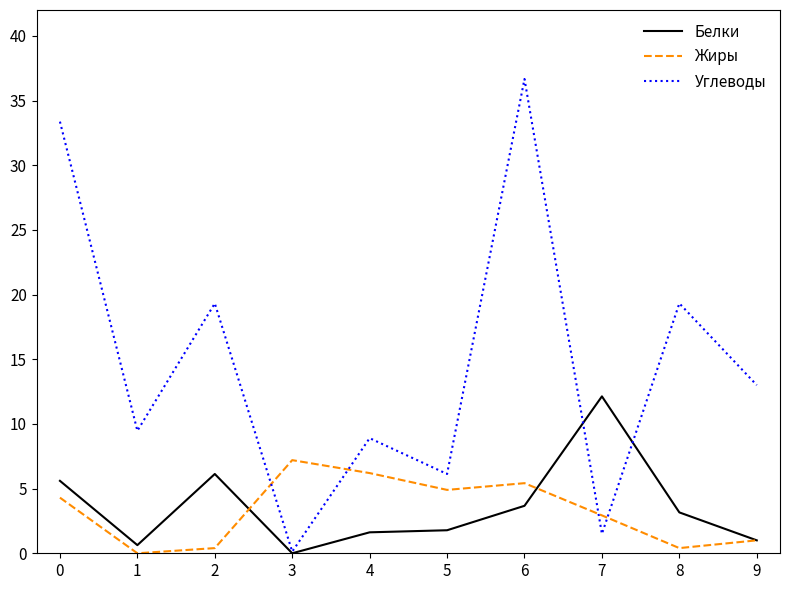

At which category is the sum across all series the highest?

6